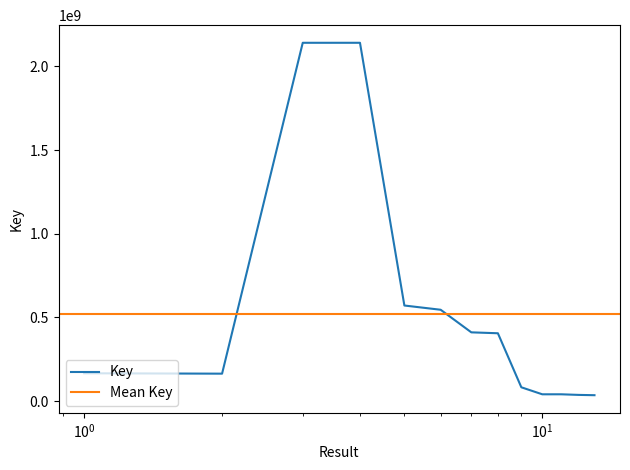

What is the value of the 7th point from the left?

410610734